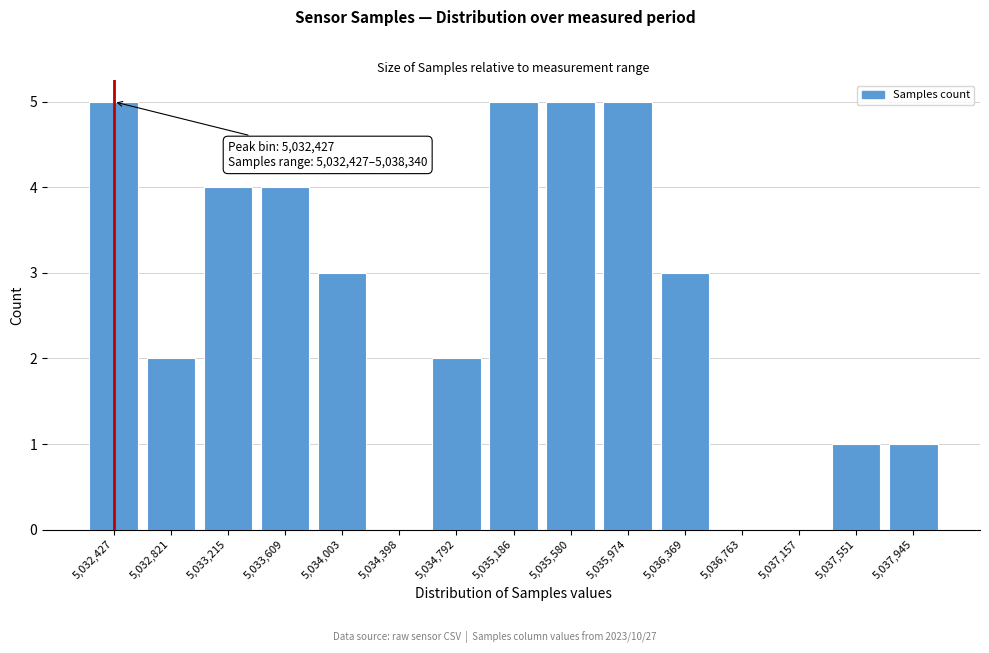

Reading left to right, list all the values displayed in this chart.

5,032,427=5	5,032,821=2	5,033,215=4	5,033,609=4	5,034,003=3	5,034,398=0	5,034,792=2	5,035,186=5	5,035,580=5	5,035,974=5	5,036,369=3	5,036,763=0	5,037,157=0	5,037,551=1	5,037,945=1